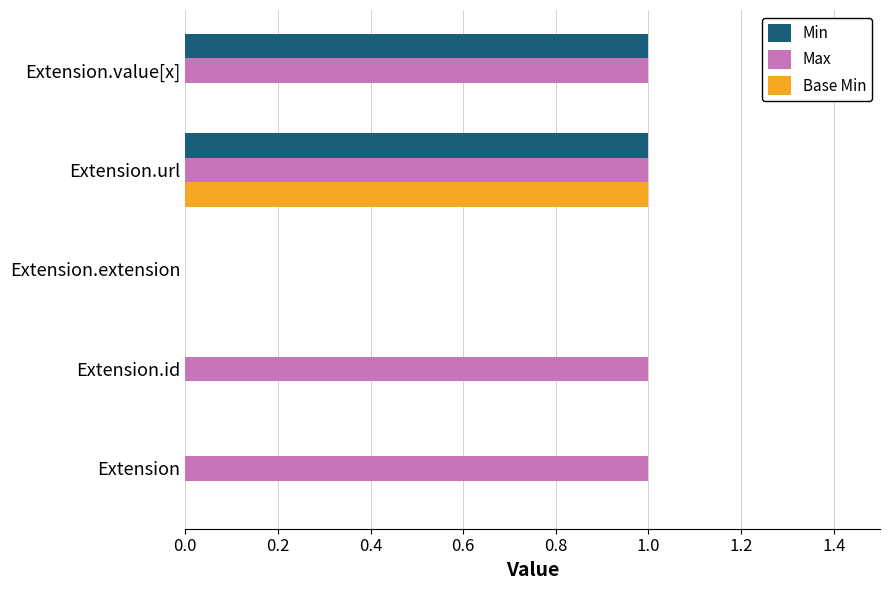

Which series has the largest total across all categories?

Max